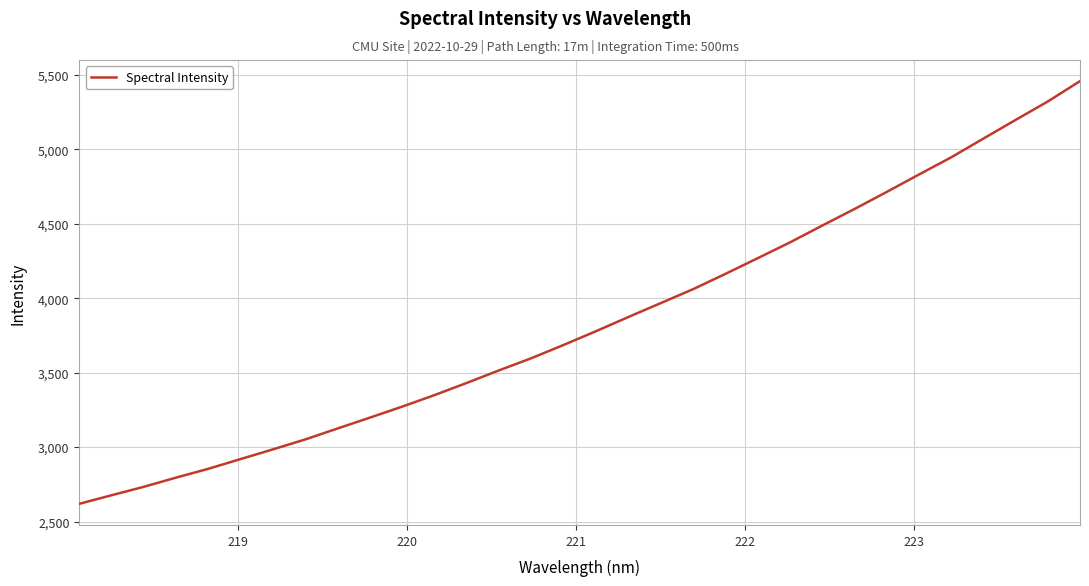

What is the difference between the maximum and minimum values?

2836.9